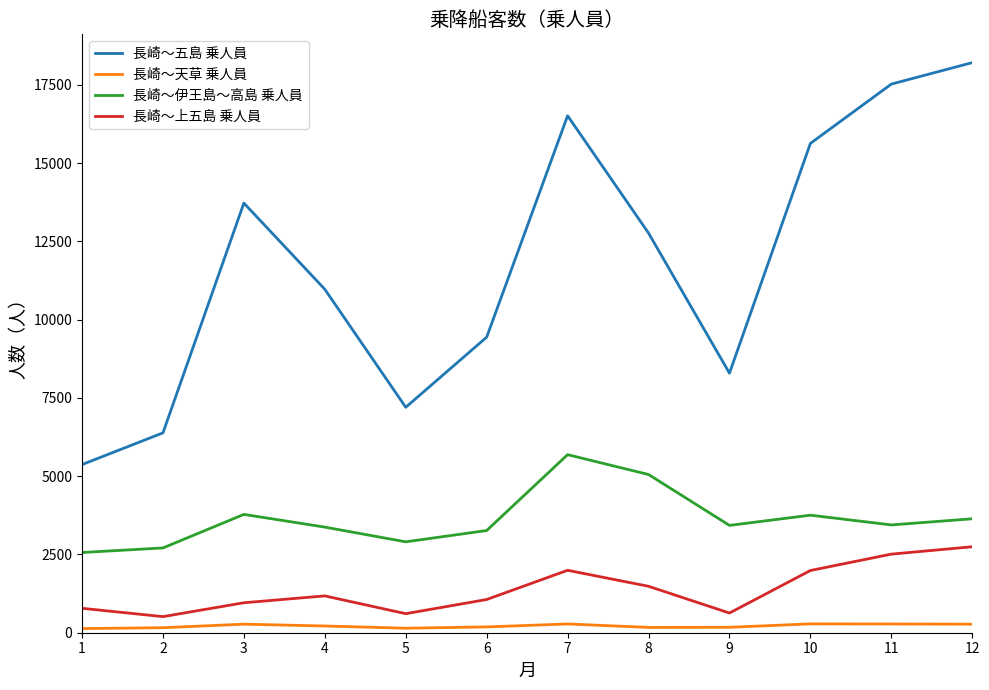

The 長崎～上五島 乗人員 series shows 1987.0 at 10. True or false?

True